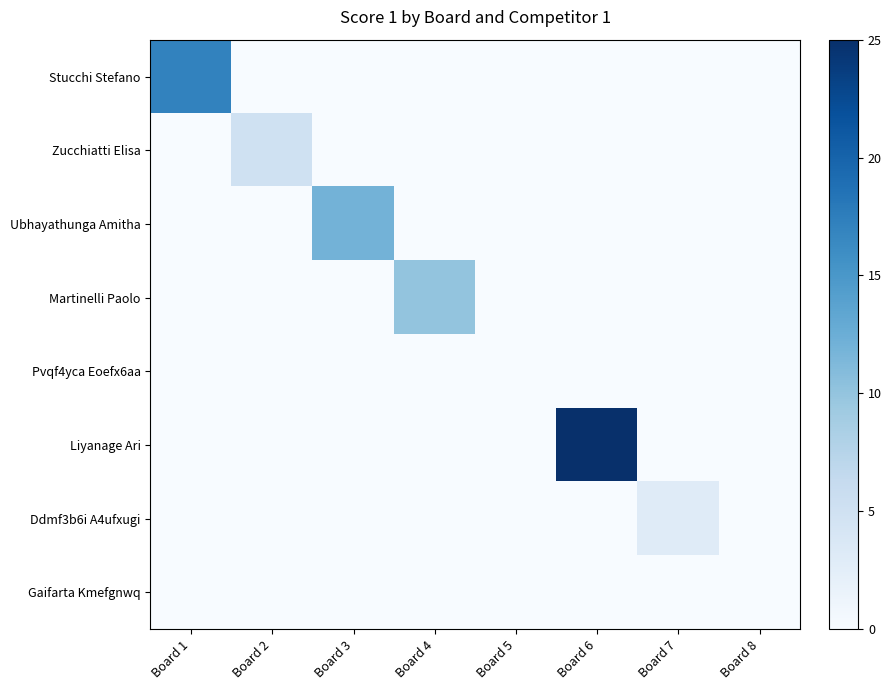

List the series in order of their peak value, lowest first.

Pvqf4yca Eoefx6aa, Gaifarta Kmefgnwq, Ddmf3b6i A4ufxugi, Zucchiatti Elisa, Martinelli Paolo, Ubhayathunga Amitha, Stucchi Stefano, Liyanage Ari